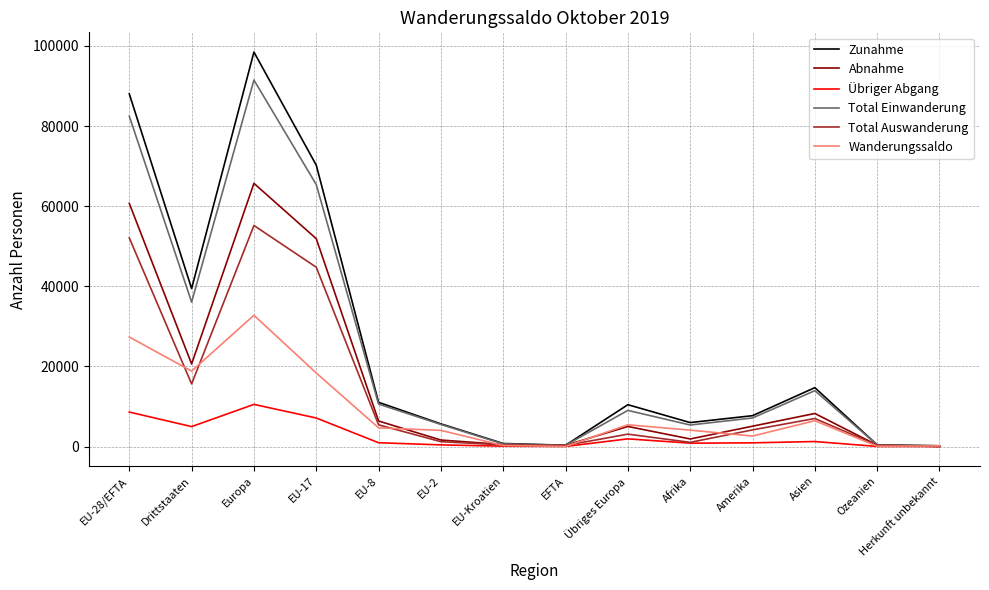

True or false: Zunahme has more than 1 points higher than both neighbors.

True